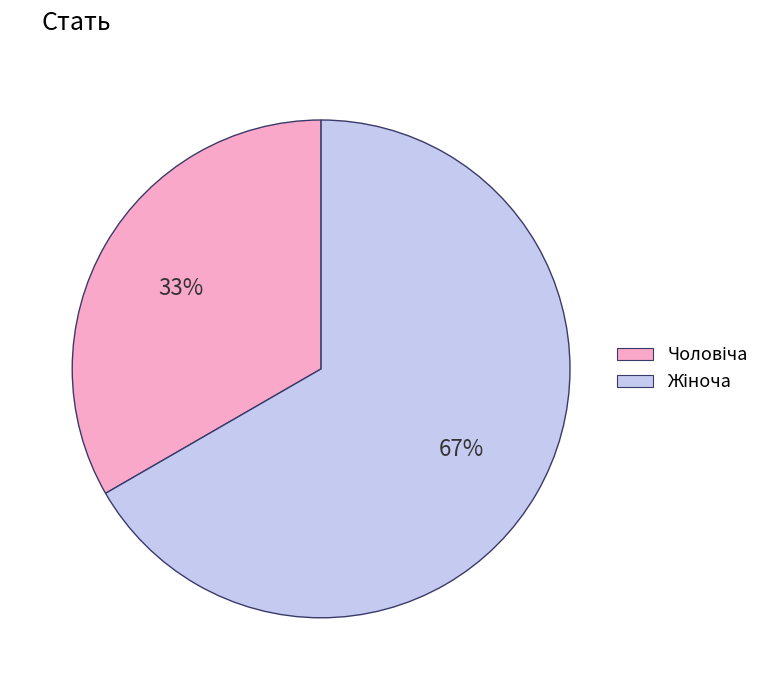

Is there a majority slice in this chart?

Yes